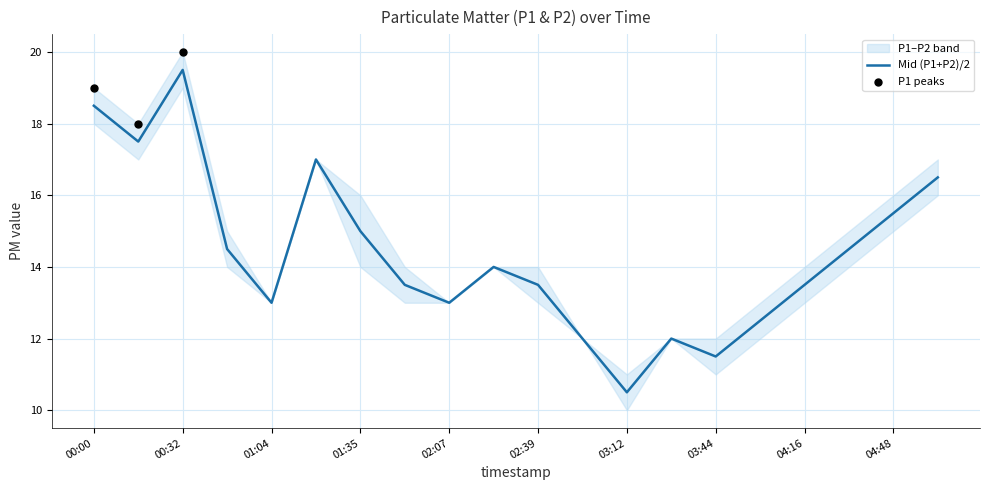

Which has a higher value, 00:16 or 04:00?

00:16